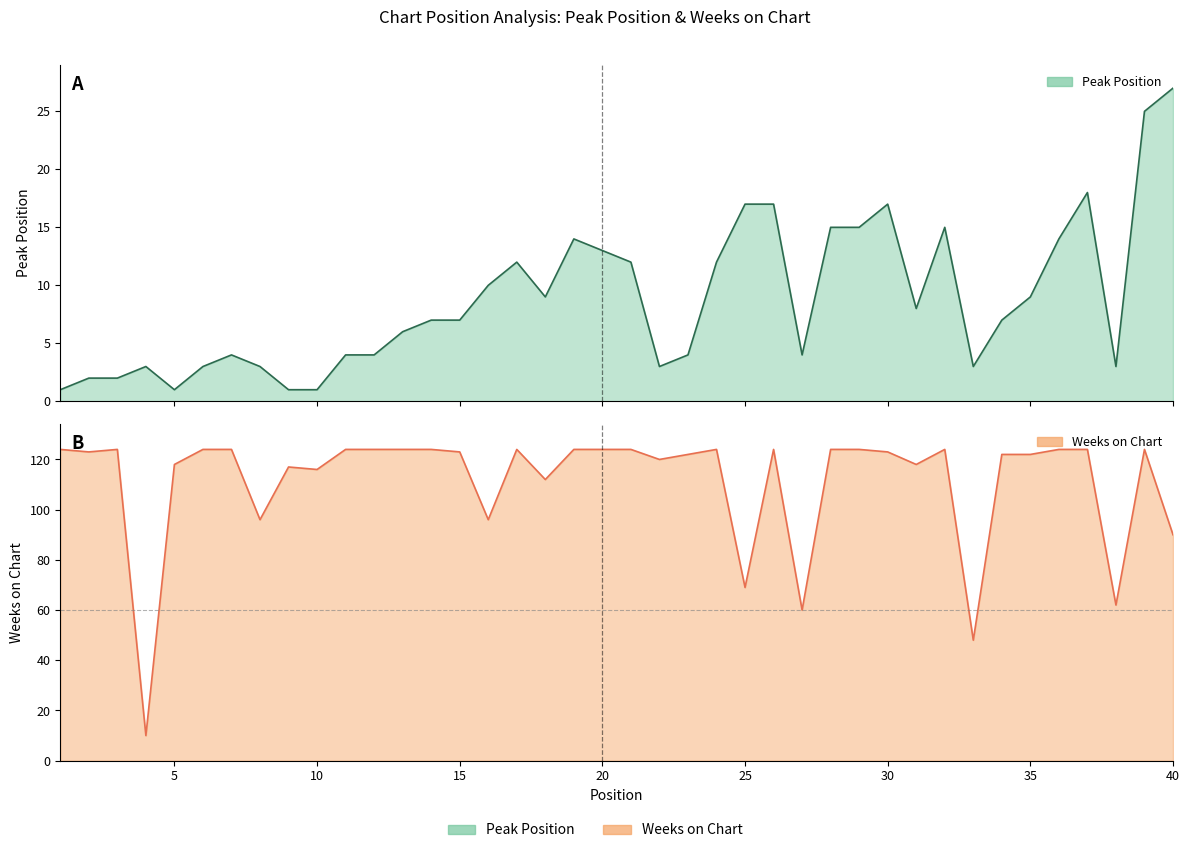

Where does the Peak Position series first go above 7?

16